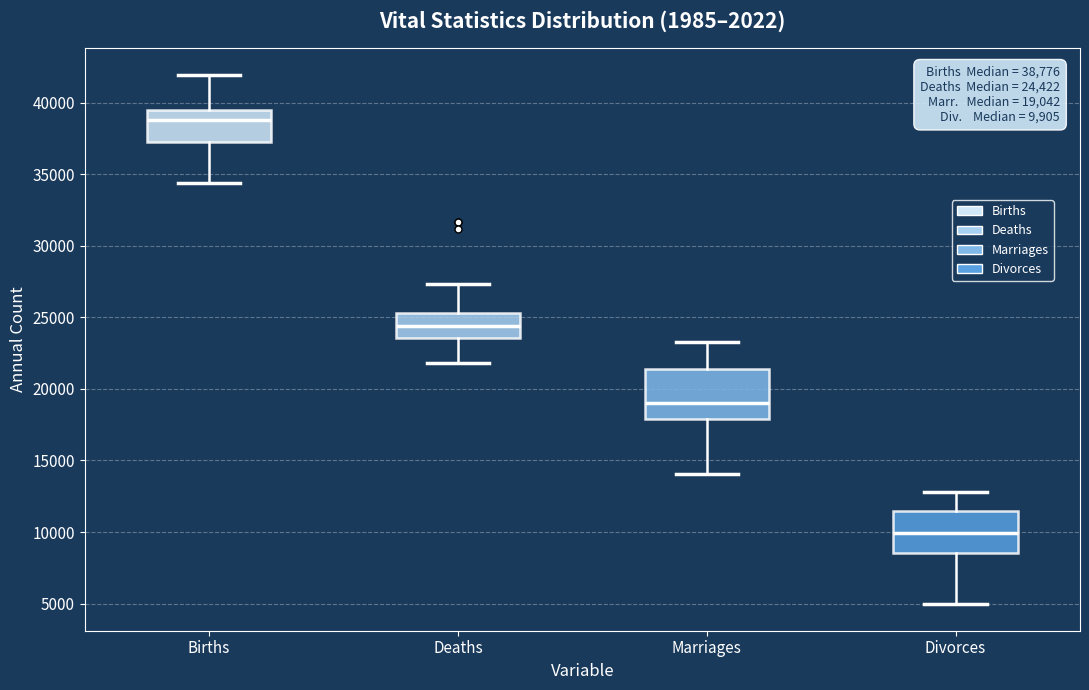

Which box is the tallest, from its lower edge to its upper edge?

Marriages